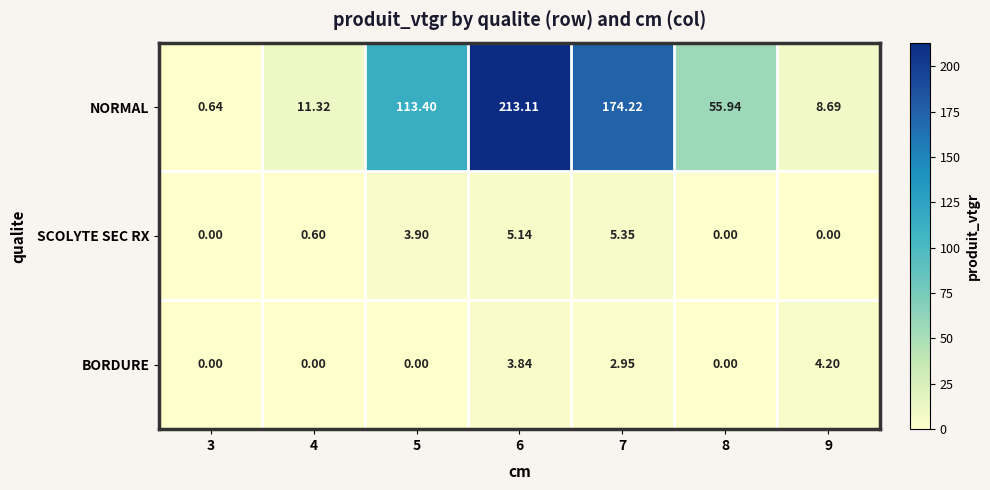

Rank the series by their maximum value, from highest to lowest.

NORMAL, SCOLYTE SEC RX, BORDURE